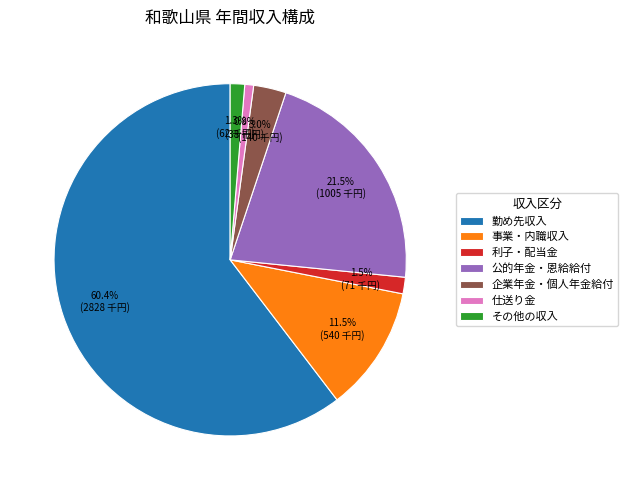

How much of the chart is everything except その他の収入?

98.7%